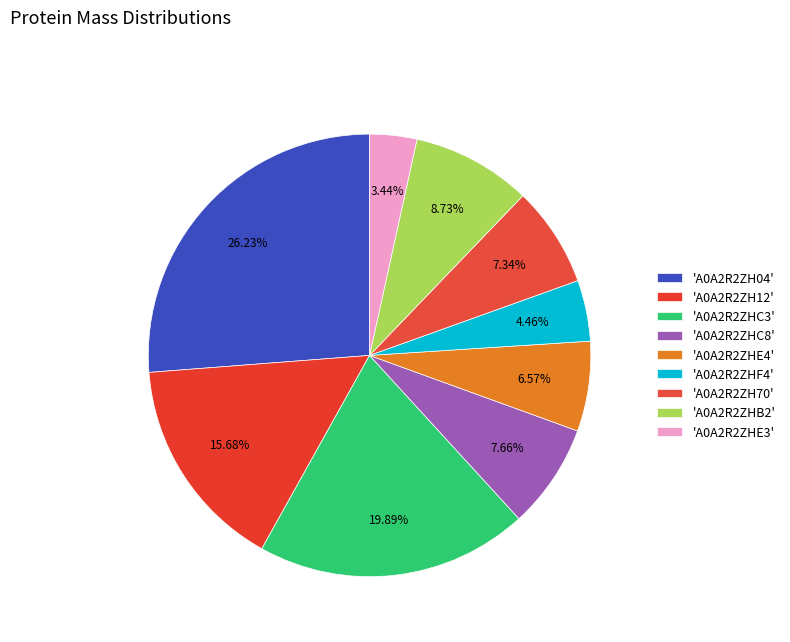

What is the smallest slice in the pie chart?

A0A2R2ZHE3